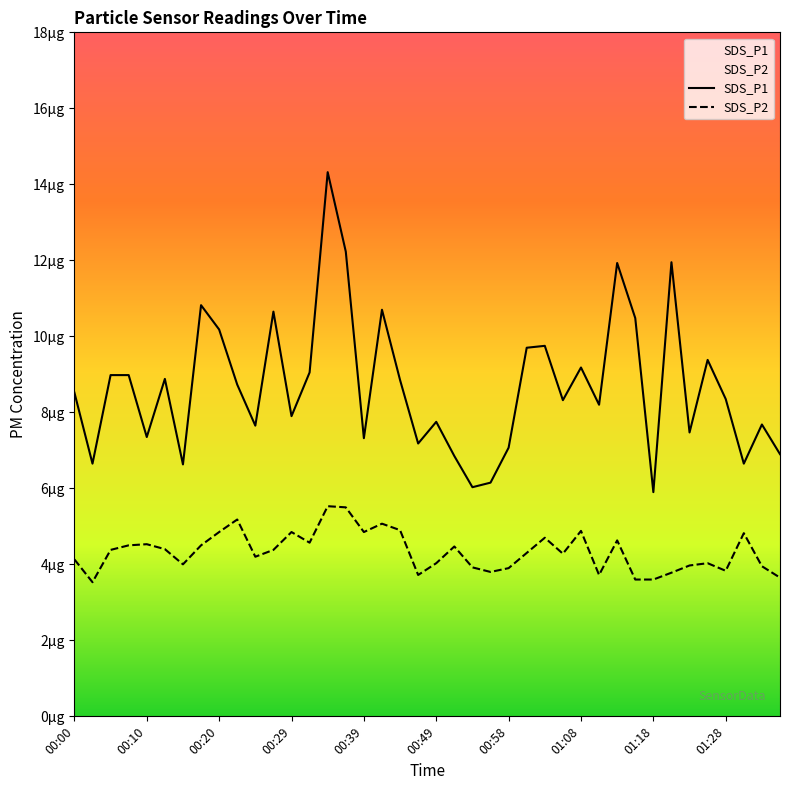

True or false: SDS_P2 and SDS_P1 intersect in this chart.

False